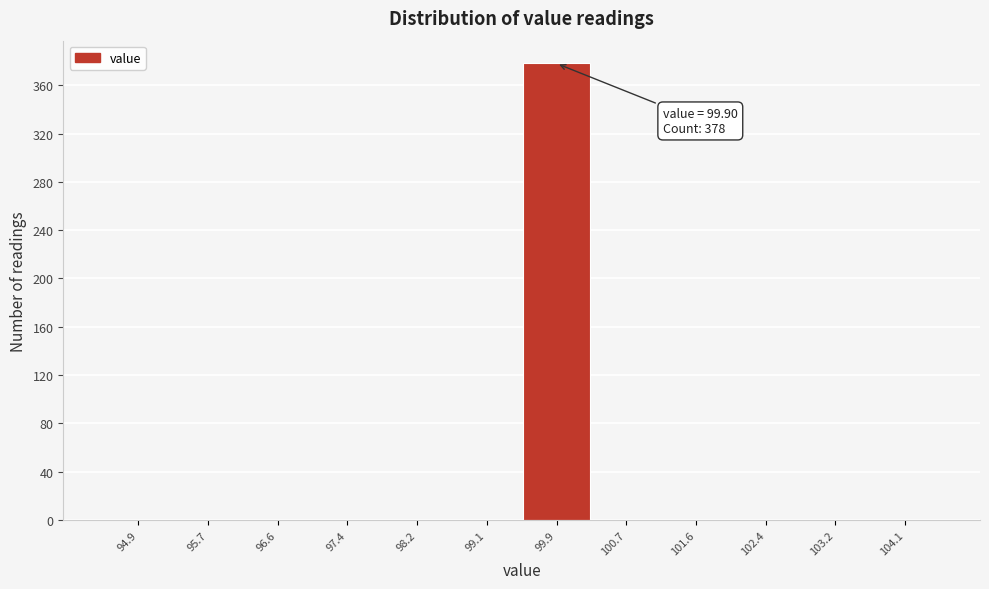

Reading left to right, extract all data points from this chart.

94.9=0	95.7=0	96.6=0	97.4=0	98.2=0	99.1=0	99.9=378	100.7=0	101.6=0	102.4=0	103.2=0	104.1=0